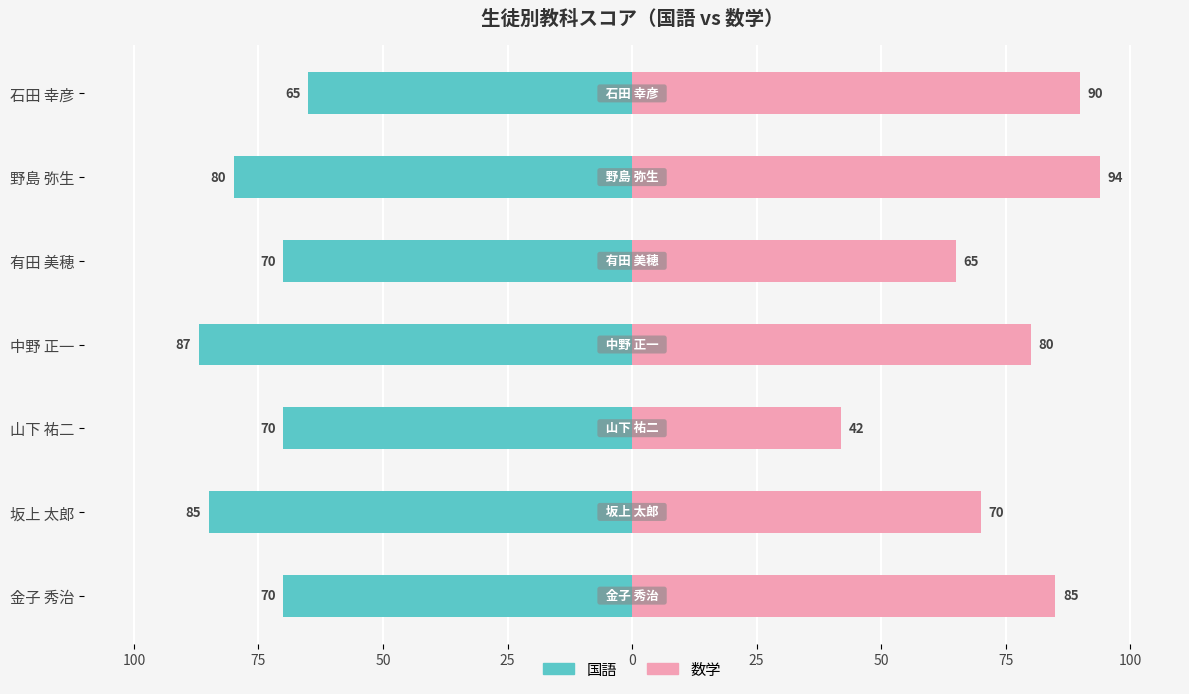

Count the number of categories in the chart.

7